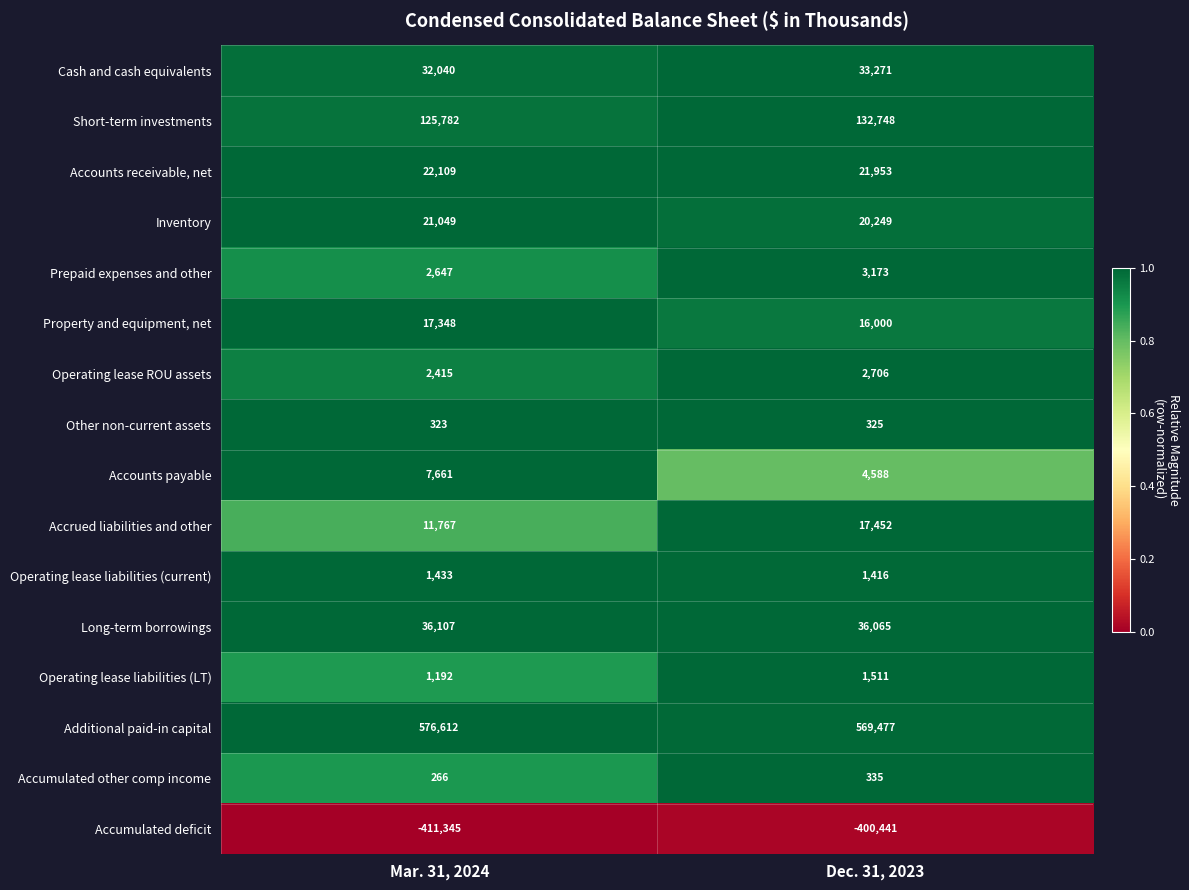

What is the sum of the Short-term investments values at Mar. 31, 2024 and Dec. 31, 2023?

258530